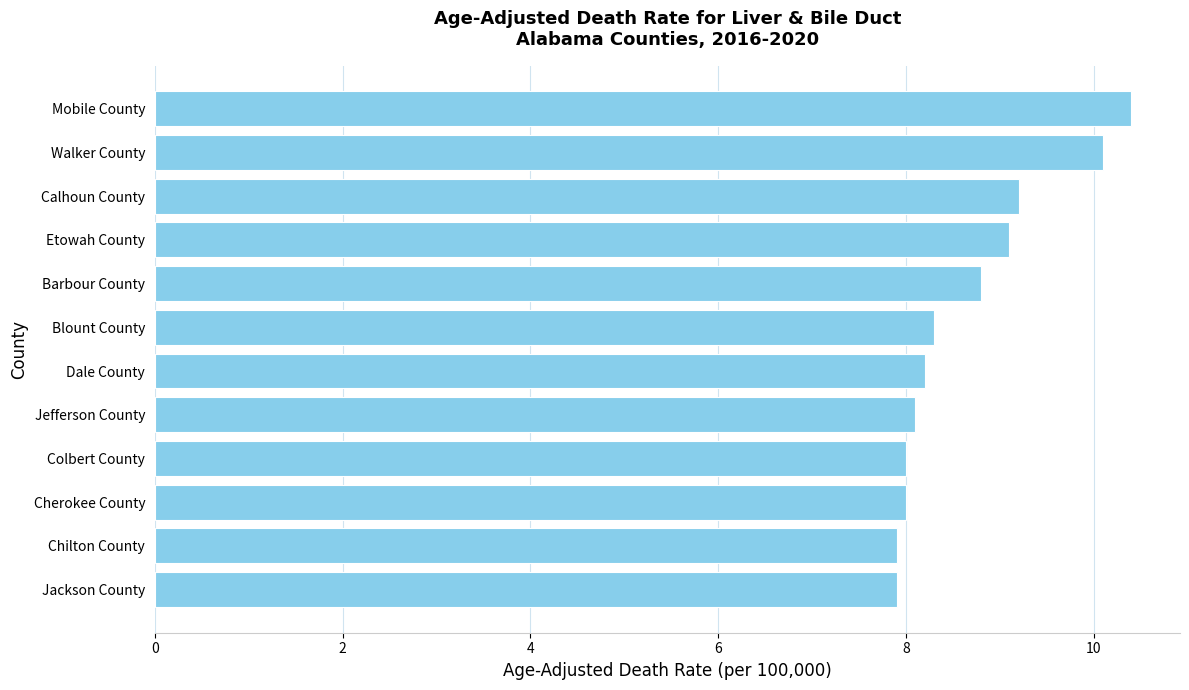

What is the minimum value shown in the chart?

7.9